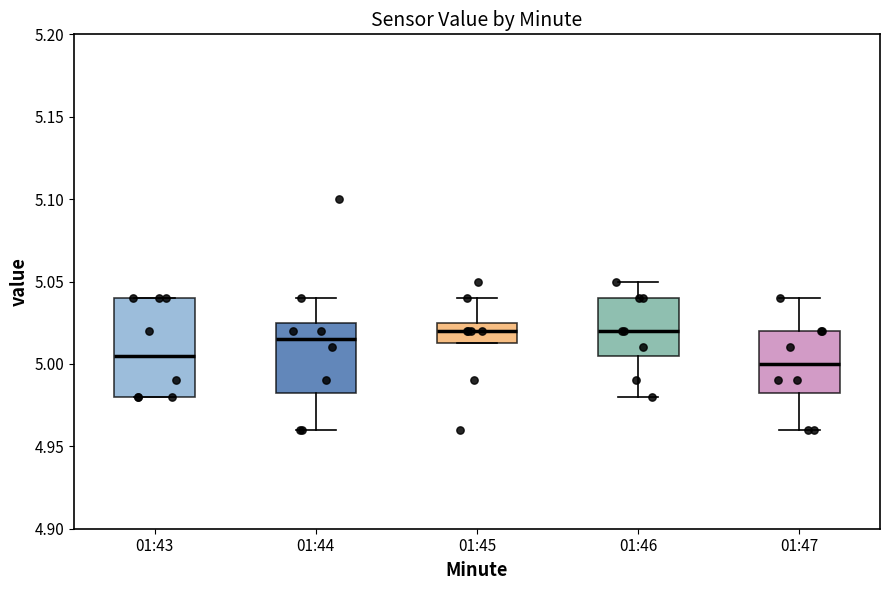

Where does the median line of the box for 01:43 sit on the y-axis? The values are not printed on the chart, so give them approximately, as read against the axis.

5.005